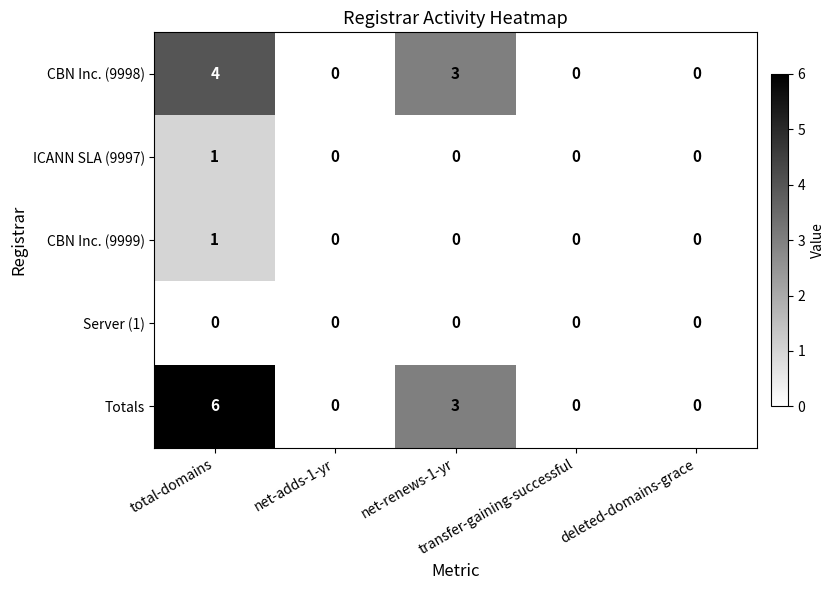

What is the greatest value displayed?

6